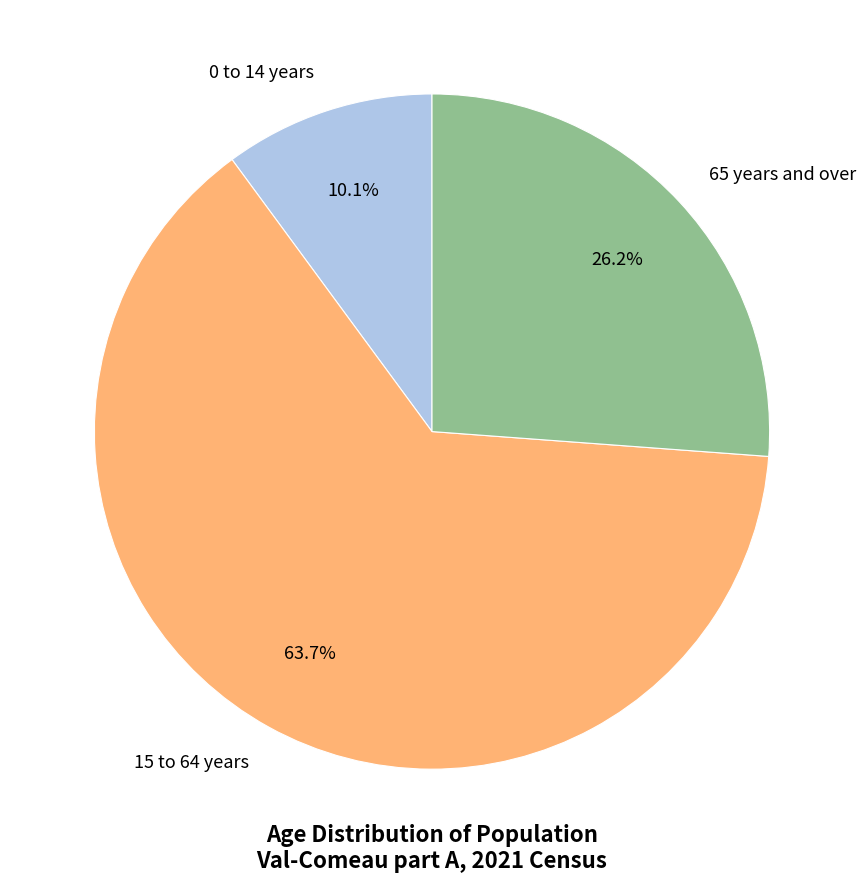

What percentage do 15 to 64 years and 0 to 14 years together represent?

73.8%